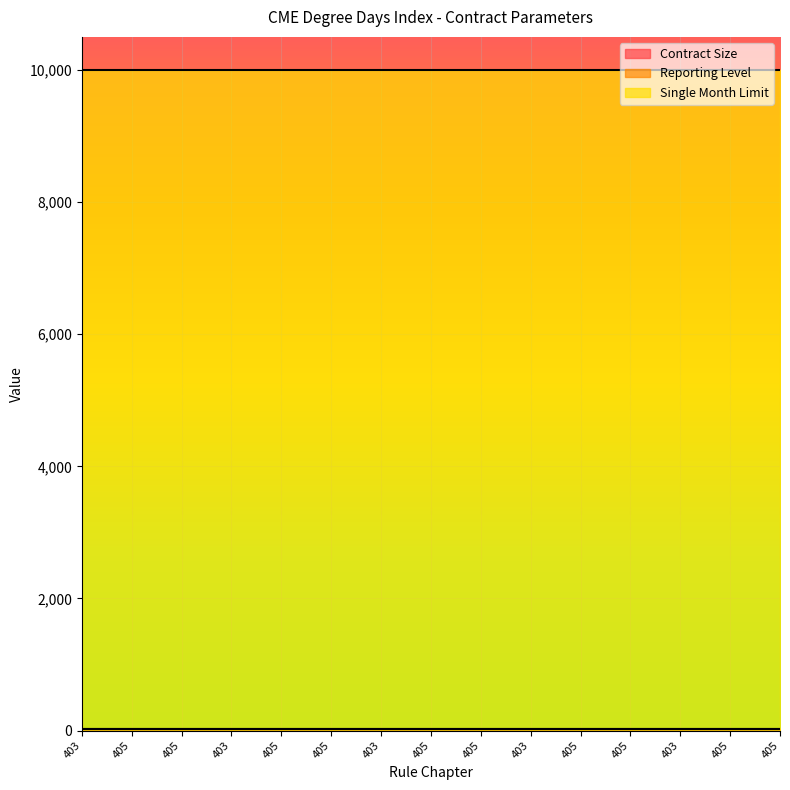

Is the value of Reporting Level at 405 greater than the value of Single Month Limit at 405?

No